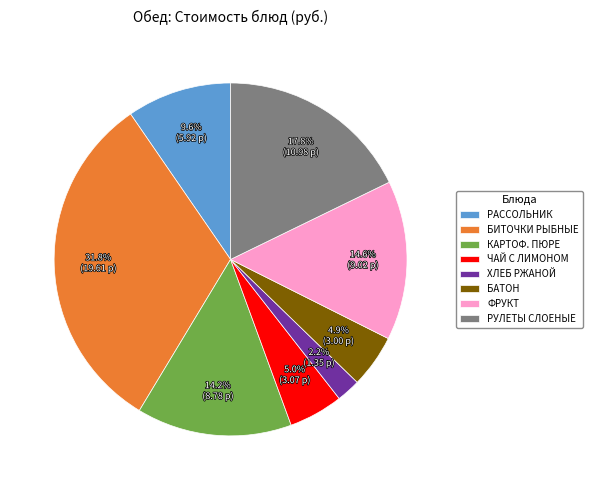

Which category has the biggest portion of the pie?

БИТОЧКИ РЫБНЫЕ